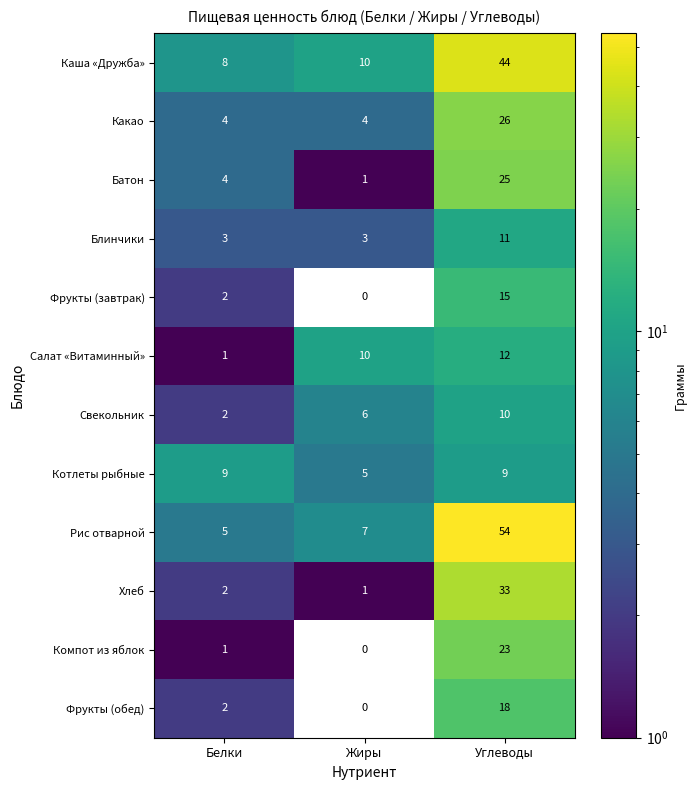

The value of Котлеты рыбные at Жиры is 8. True or false?

False